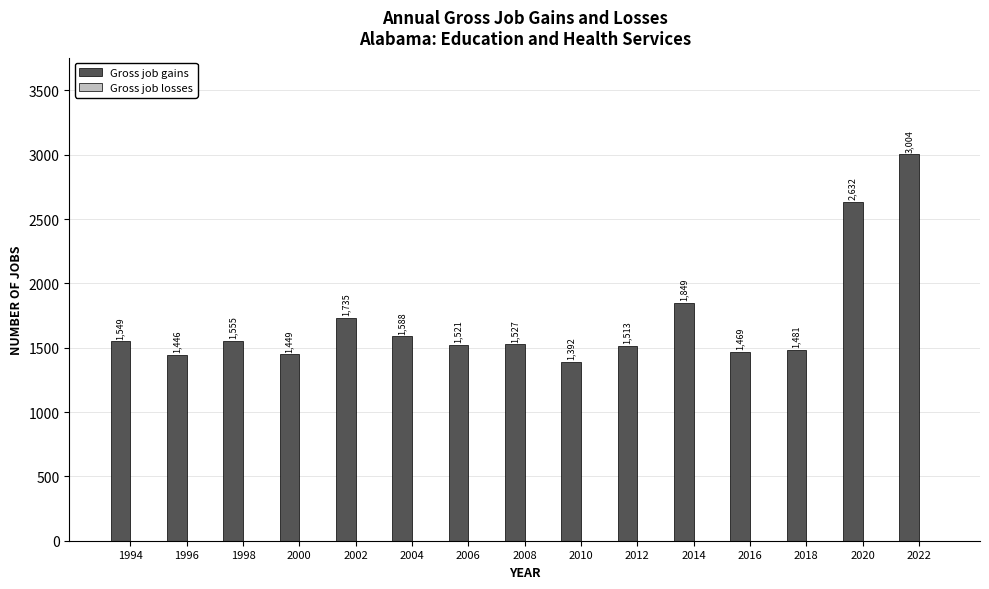

What is the change in value from 2004 to 2010?

-196